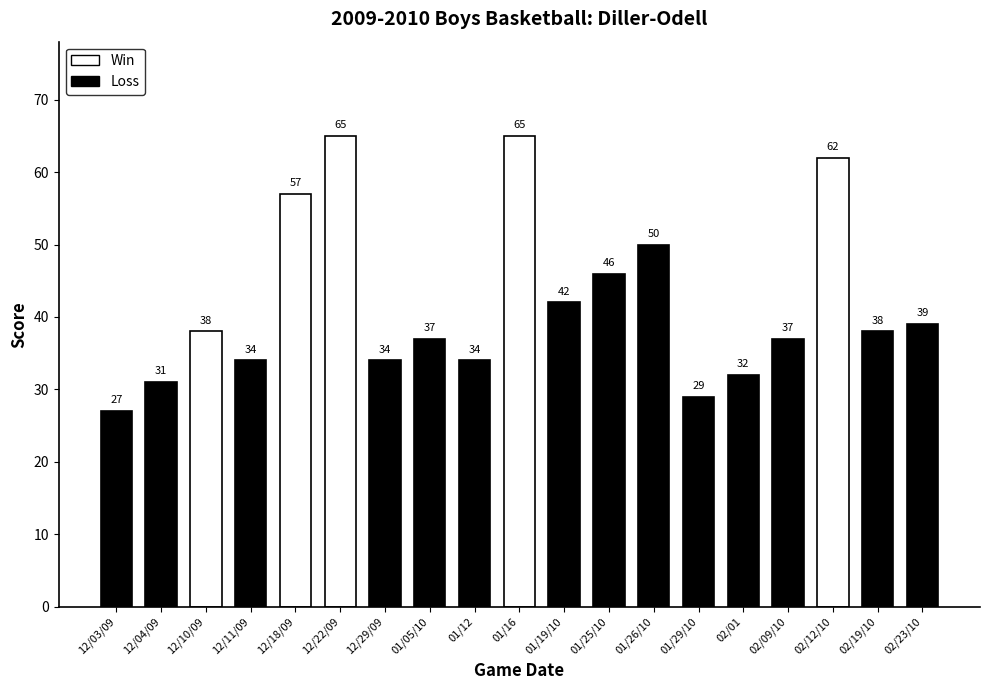

What is the label of the 7th bar from the right?

01/26/10